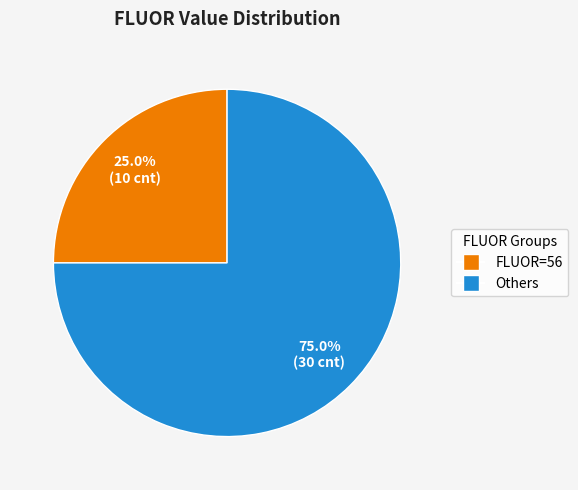

Is there any slice that represents more than half of the pie?

Yes